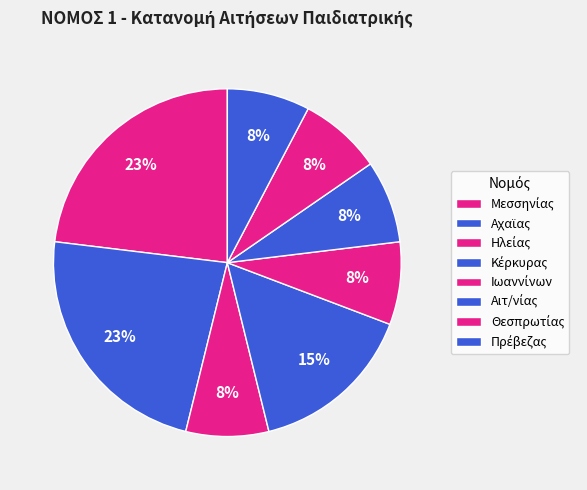

True or false: Αιτ/νίας accounts for 8% of the total.

True